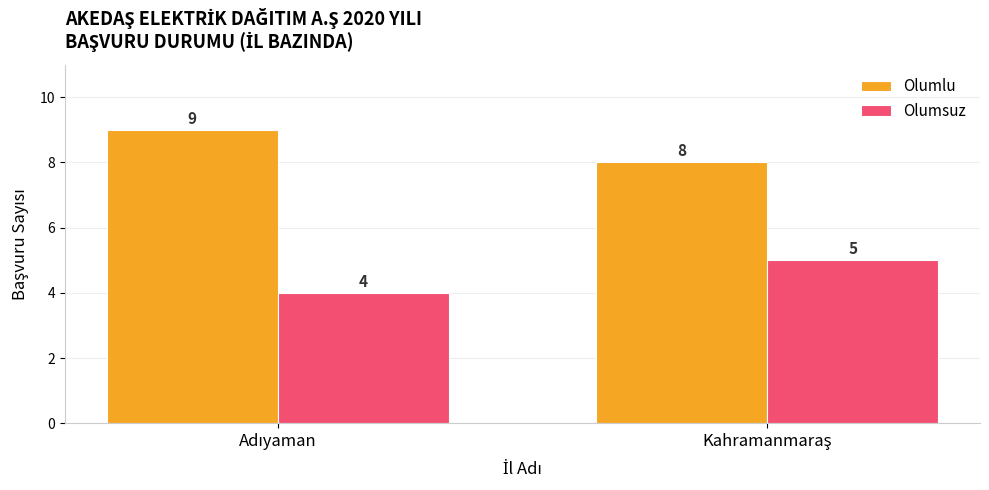

Reading left to right, transcribe all the data shown in this chart.

Olumlu: 9	8
Olumsuz: 4	5